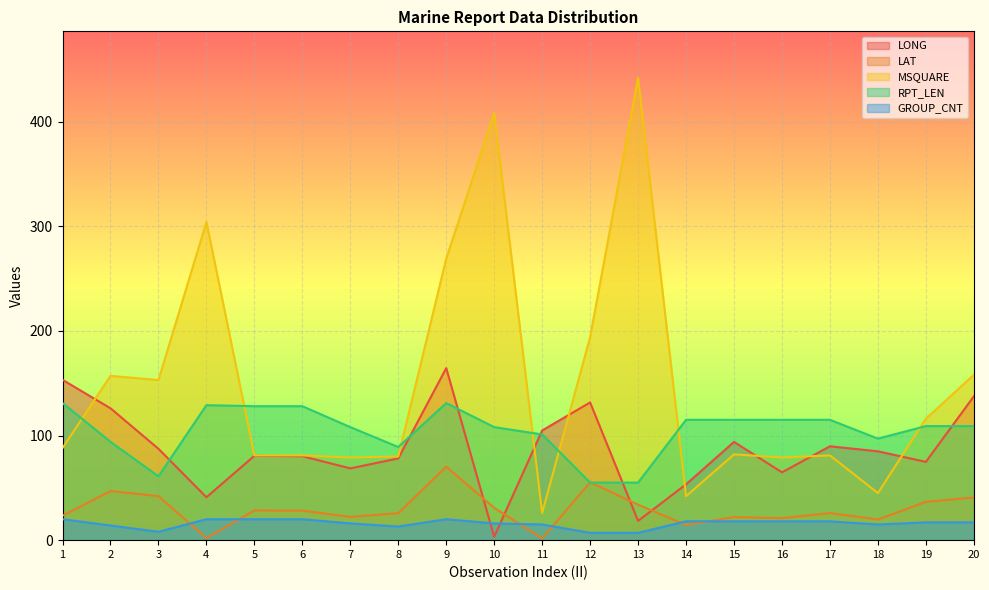

What is the total value across all series at 18?

261.7